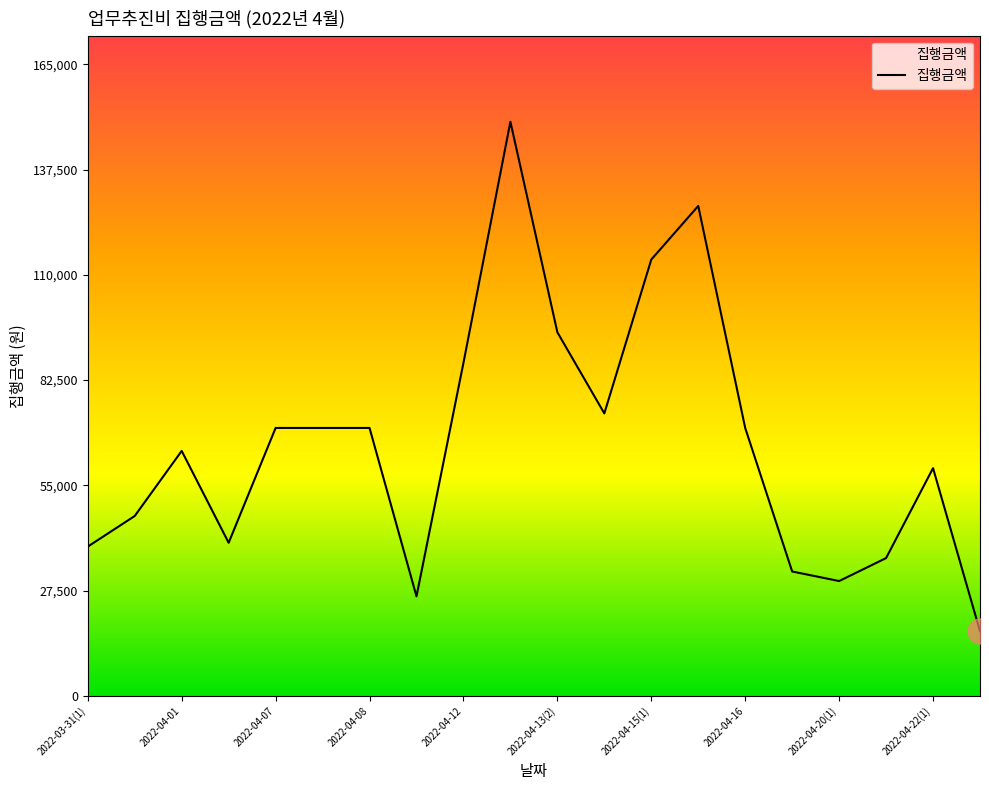

What is the minimum value shown in the chart?

16900